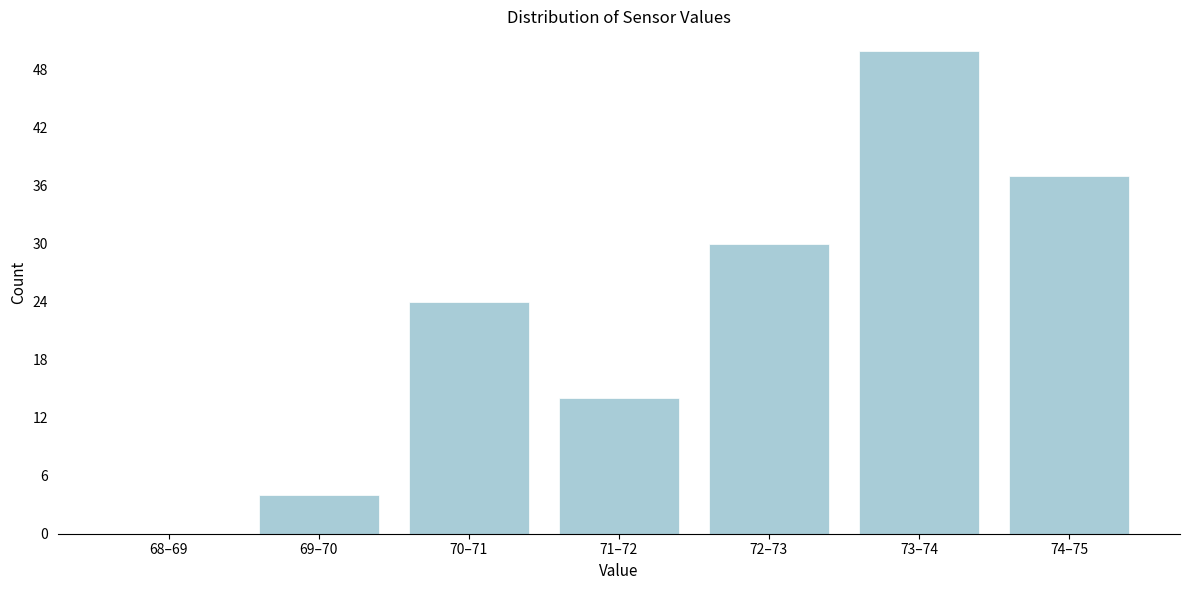

Reading right to left, what are all the values shown in this chart?

74–75=37	73–74=50	72–73=30	71–72=14	70–71=24	69–70=4	68–69=0